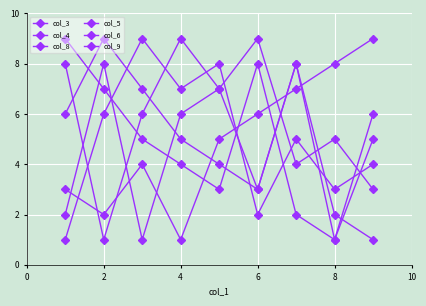

Does the chart have visible grid lines?

Yes